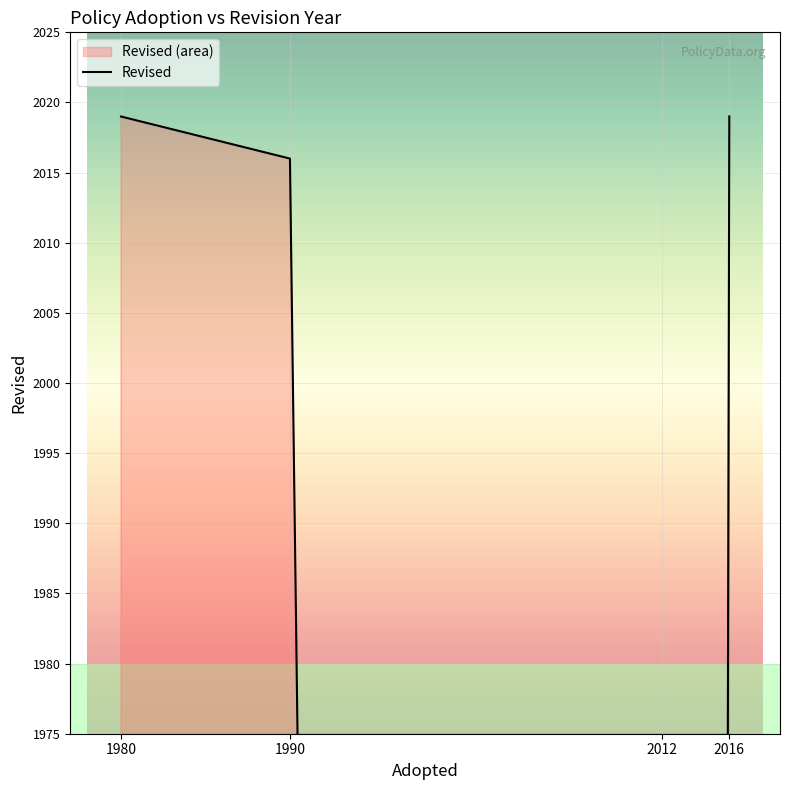

What is the sum of all values?

6054